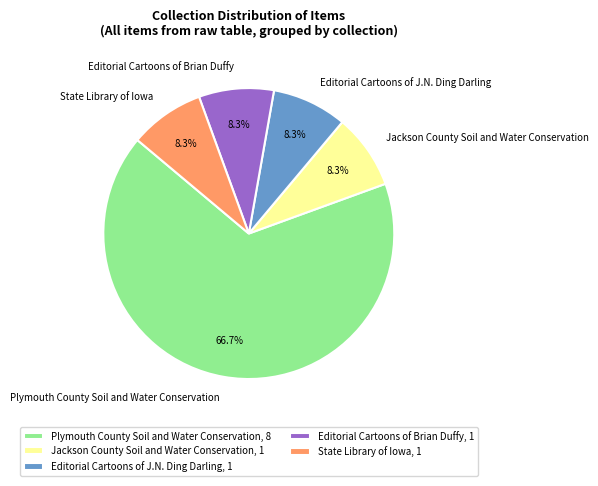

How many slices are in this pie chart?

5